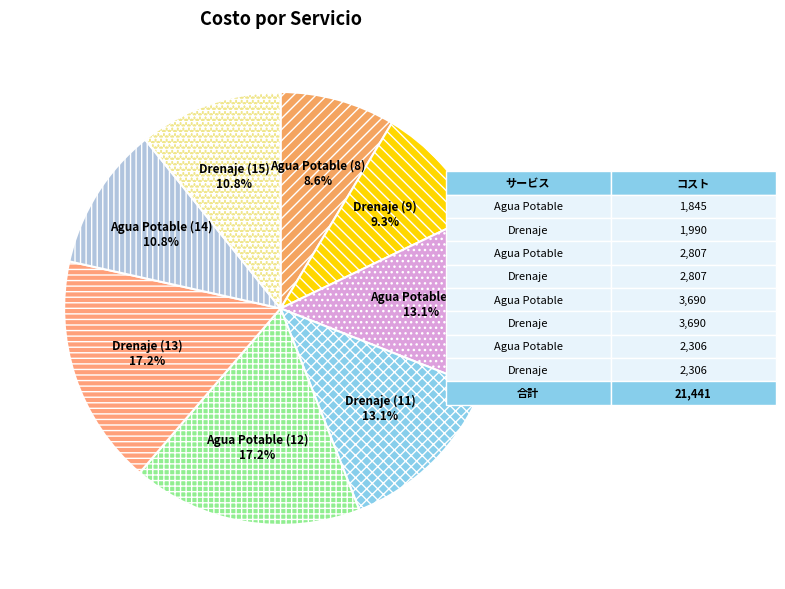

Which category has the smallest portion of the pie?

Agua Potable (8)